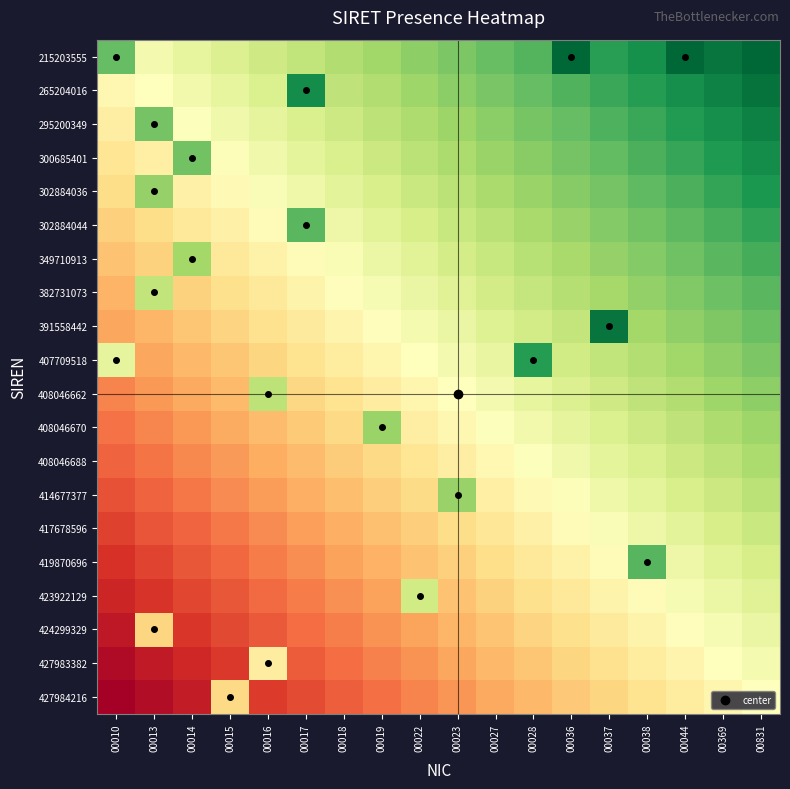

What is the difference between the highest and lowest values at 00037?

0.6